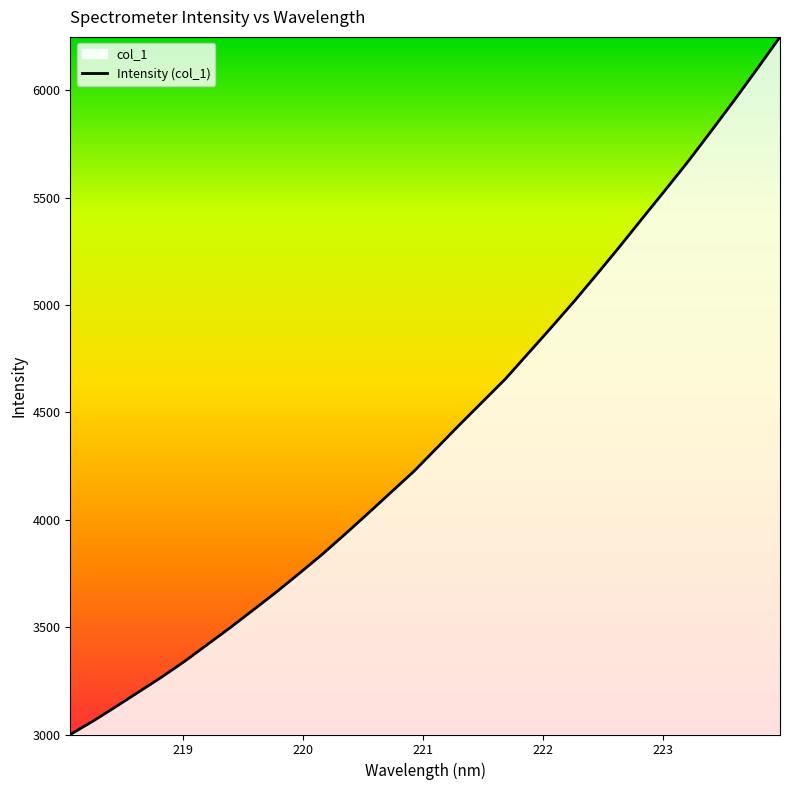

What is the minimum value shown in the chart?

3000.0